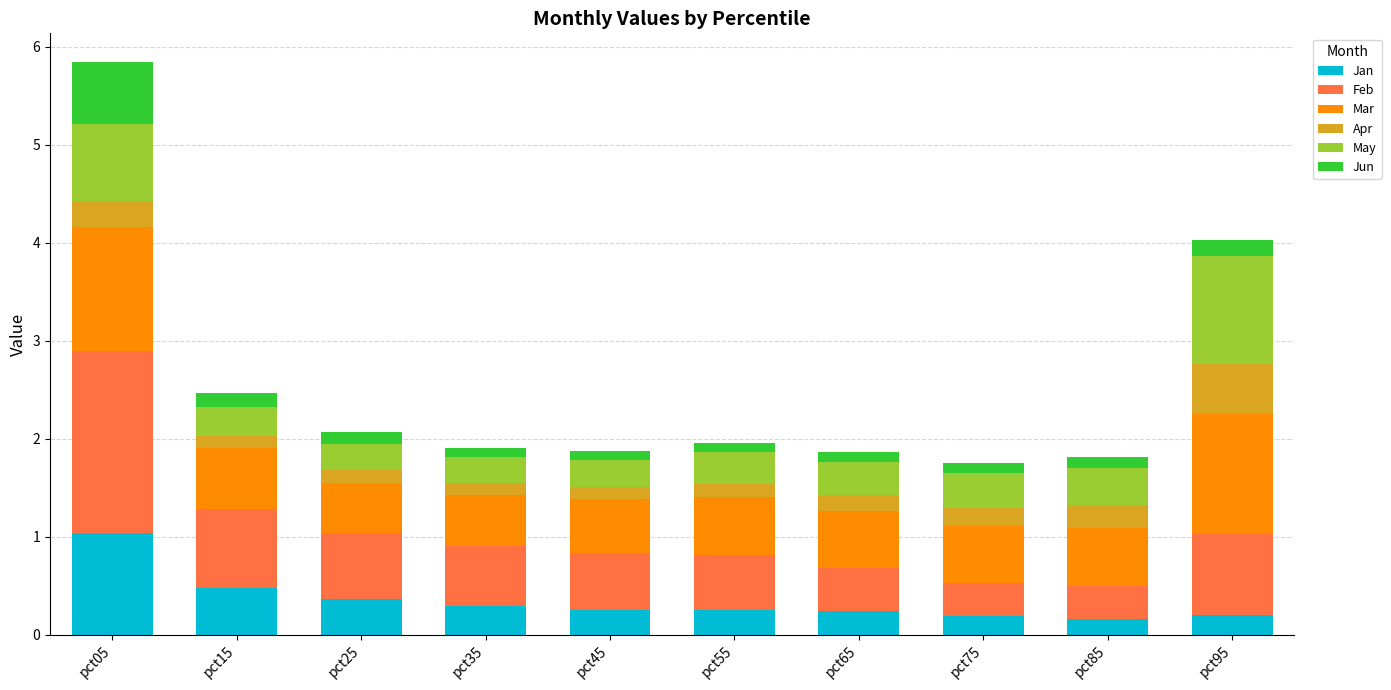

At which category is the sum across all series the highest?

pct05